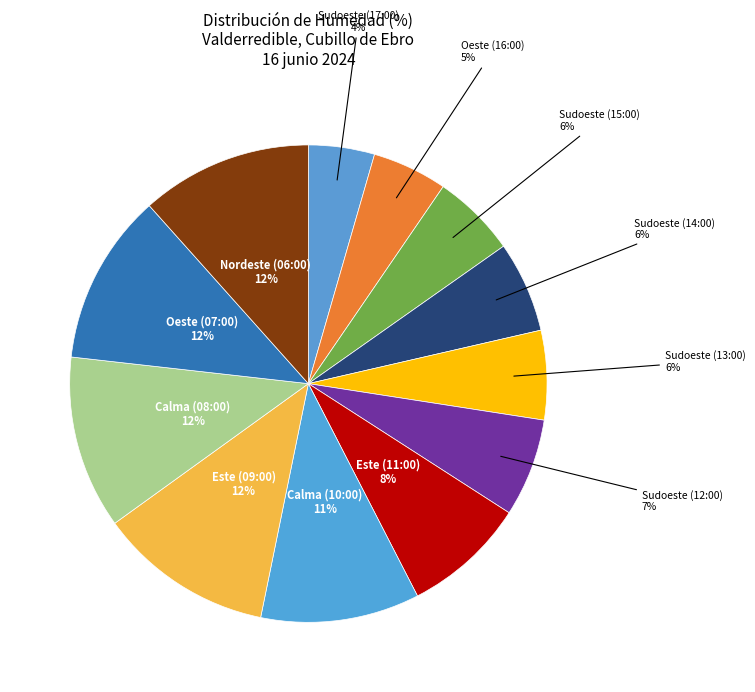

How many segments does this pie chart have?

12